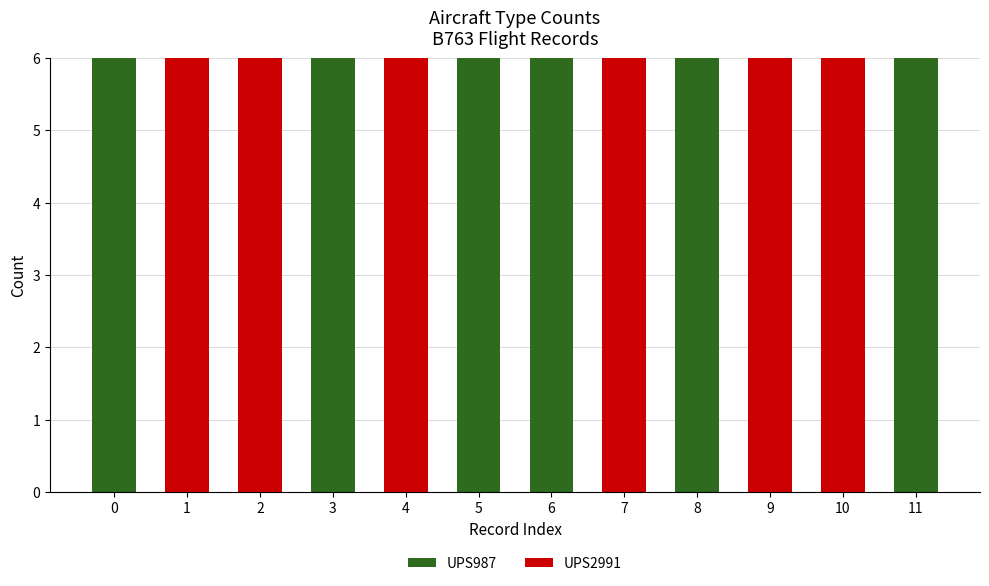

The UPS987 series shows 4 at 9. True or false?

False